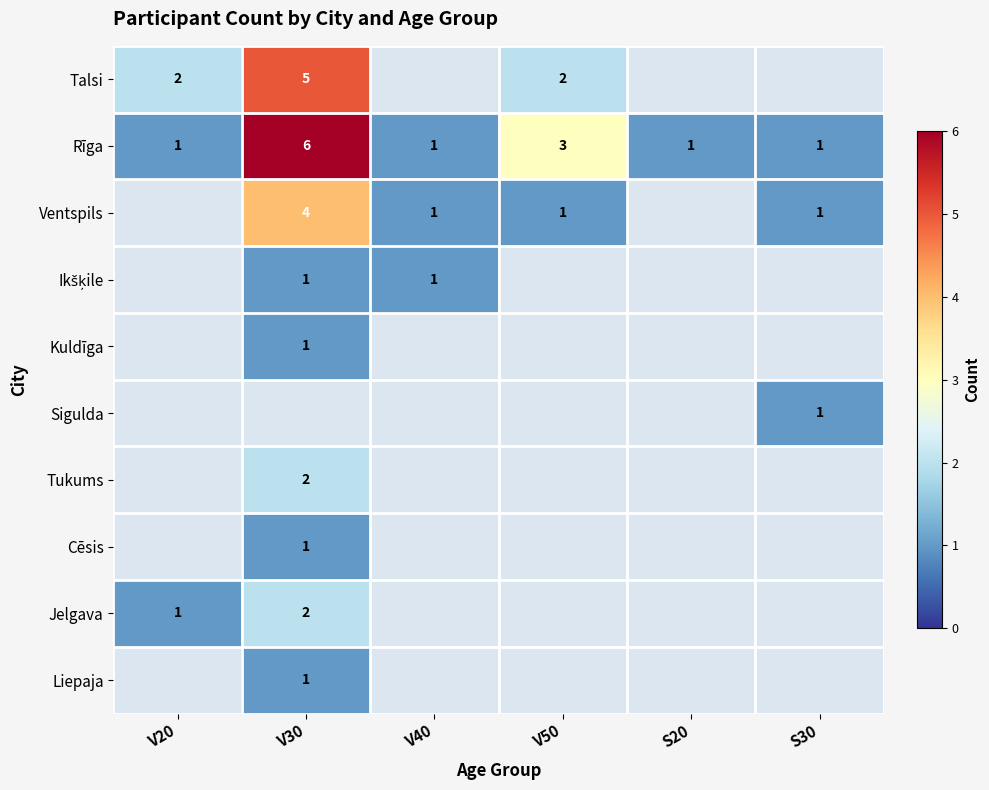

Where is Rīga nearest to the value 3?

V50